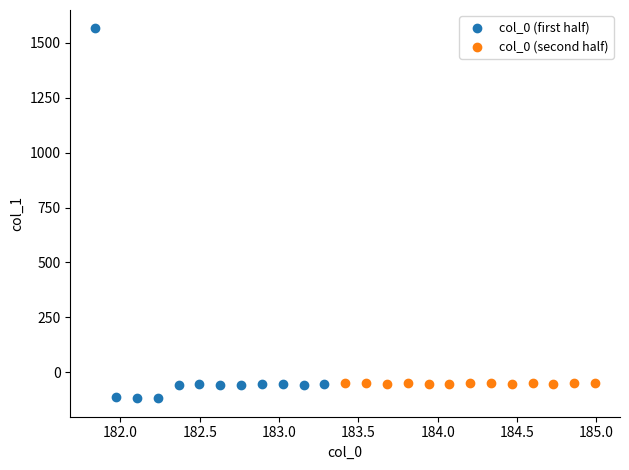

Which series reaches the maximum Y coordinate?

col_0 (first half)